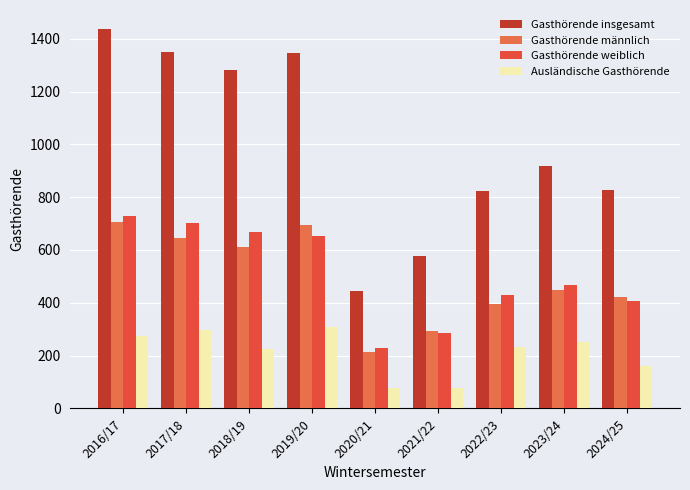

How many bars are there in total?

36